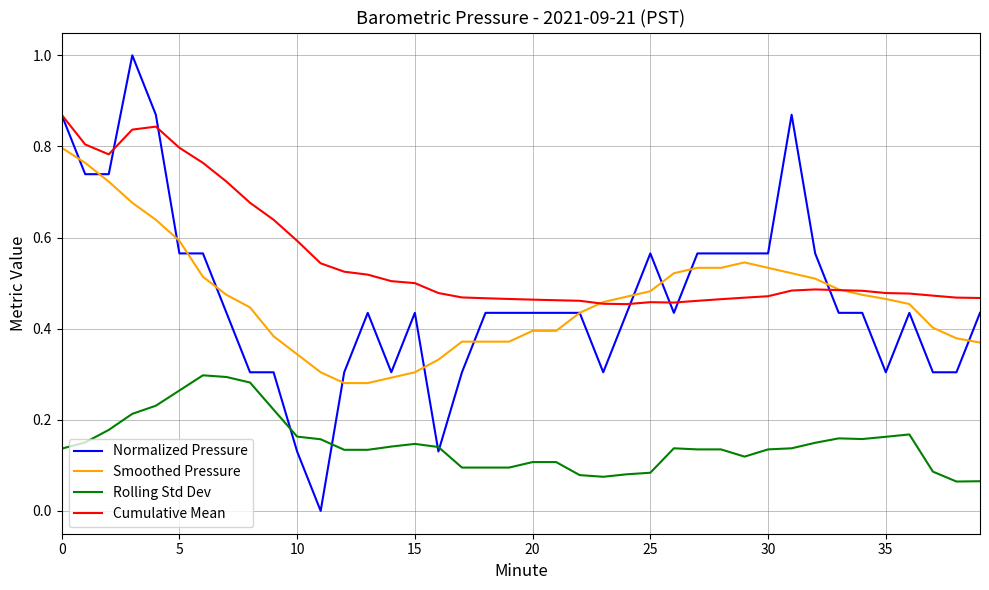

Rank the series by their maximum value, from highest to lowest.

Normalized Pressure, Cumulative Mean, Smoothed Pressure, Rolling Std Dev